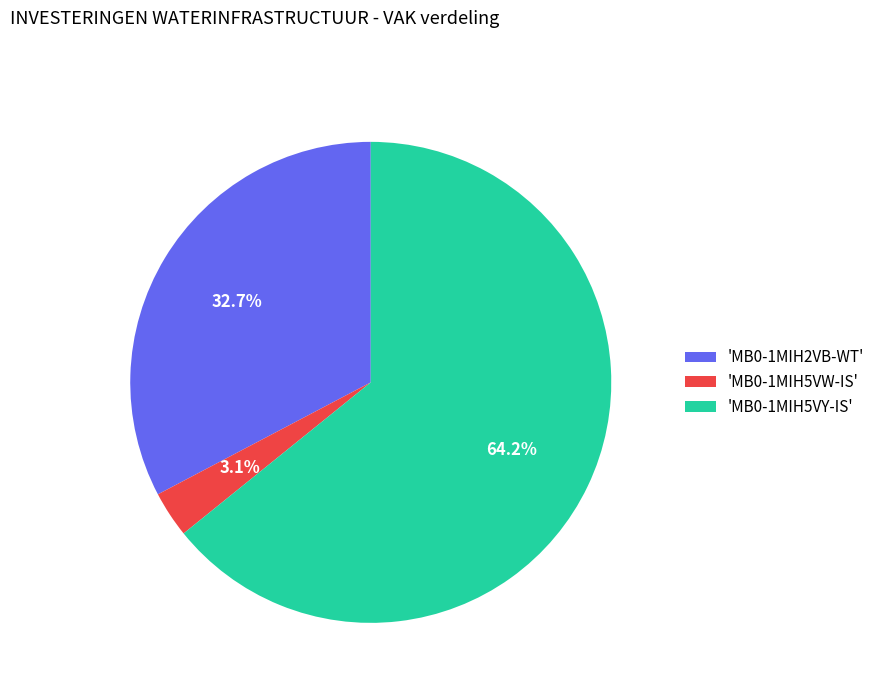

Which category accounts for the majority?

'MB0-1MIH5VY-IS'